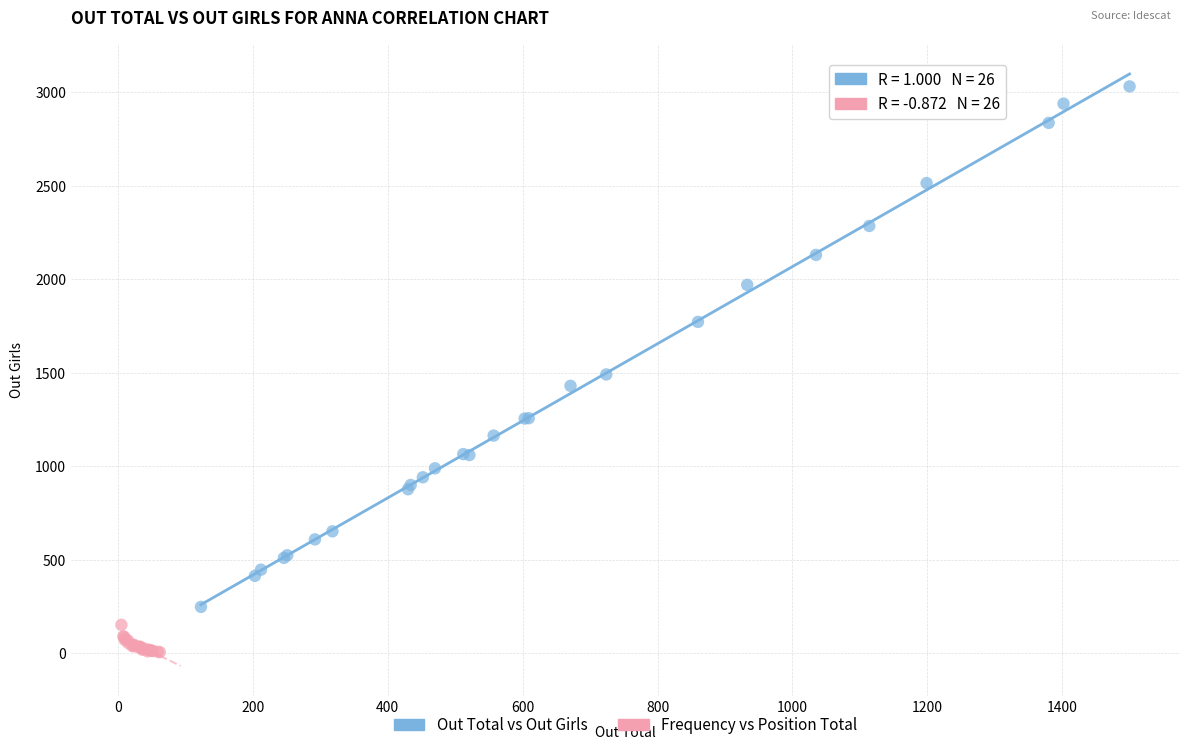

Which series reaches the minimum Y coordinate?

Frequency vs Position Total